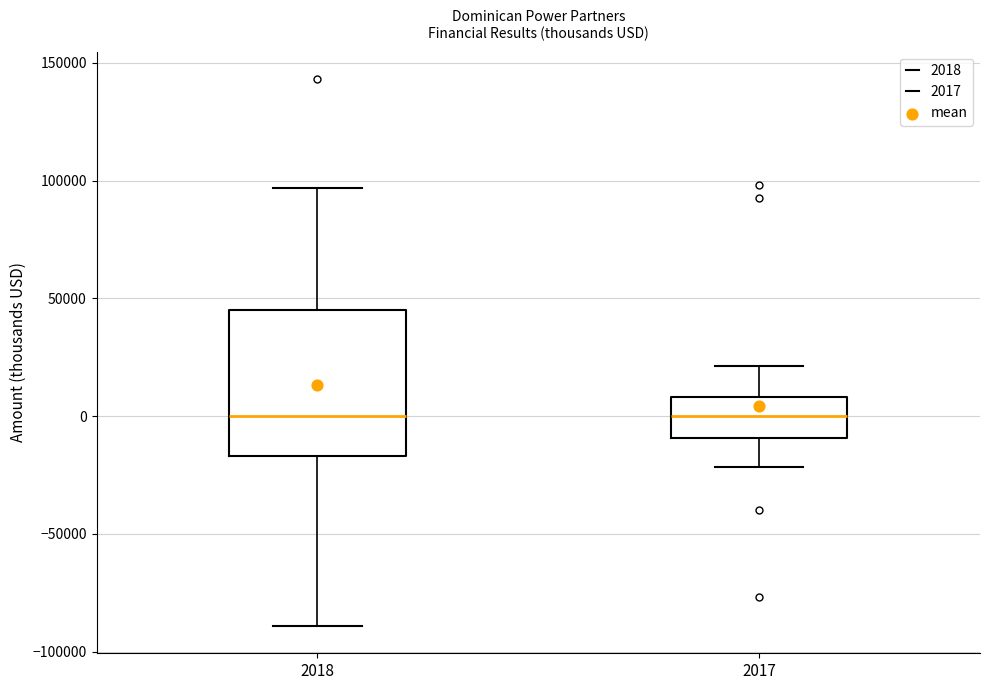

Reading left to right, transcribe this box plot: for each box, give where its median line is, the range the box spans, and where its two whiskers end, as read against the y-axis. The values are not printed on the chart, so give them approximately, as read against the axis.

2018: median 0, box -15000 to 45000, whiskers -90000 to 95000
2017: median 0, box -10000 to 10000, whiskers -20000 to 20000